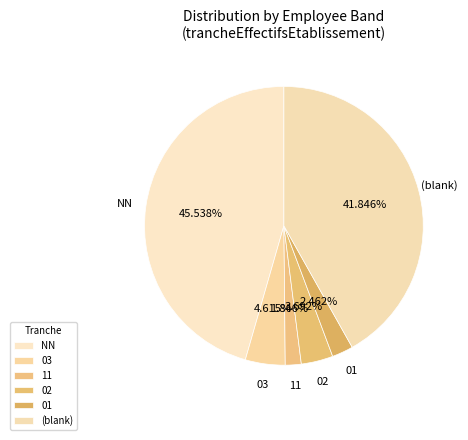

Does 02 account for over 50% of the chart?

No